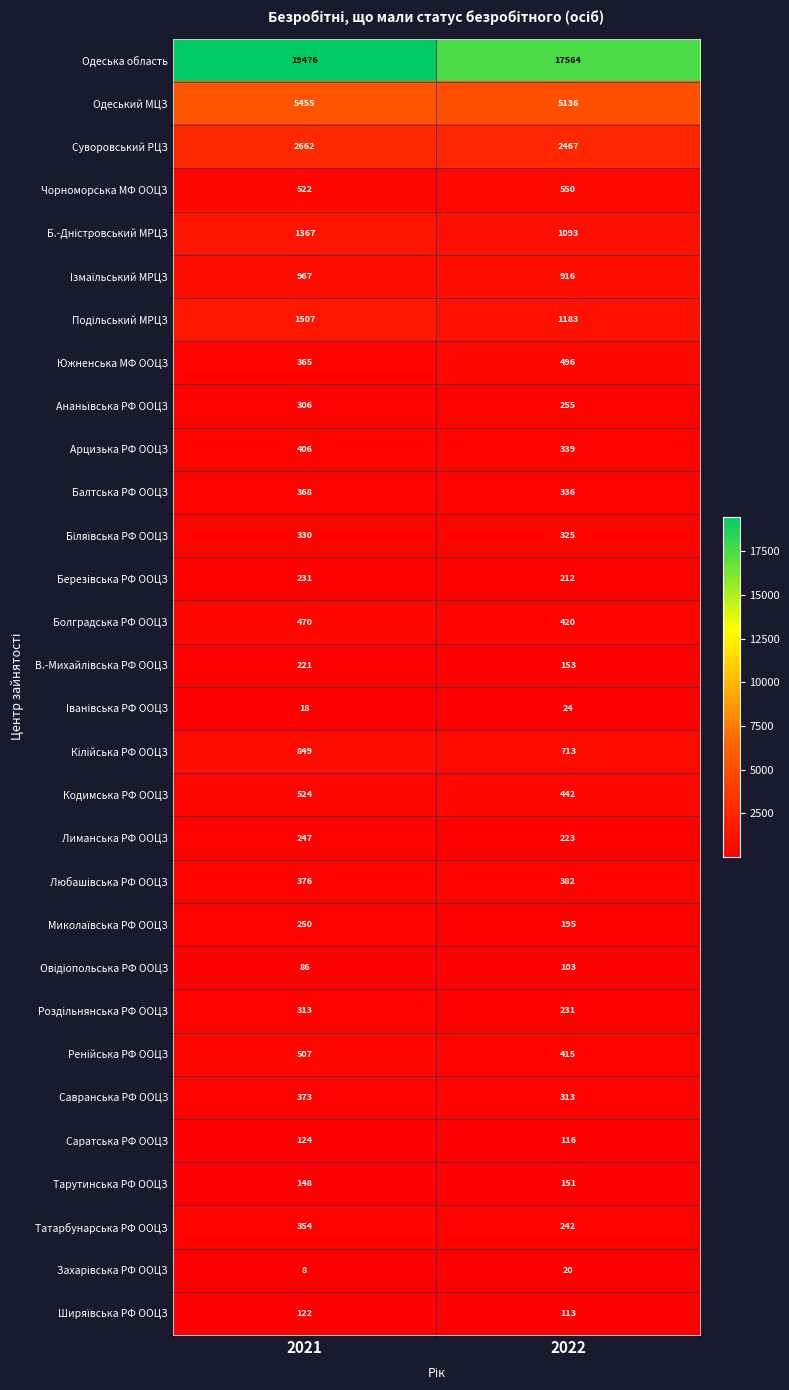

At which category is the sum across all series the highest?

2021